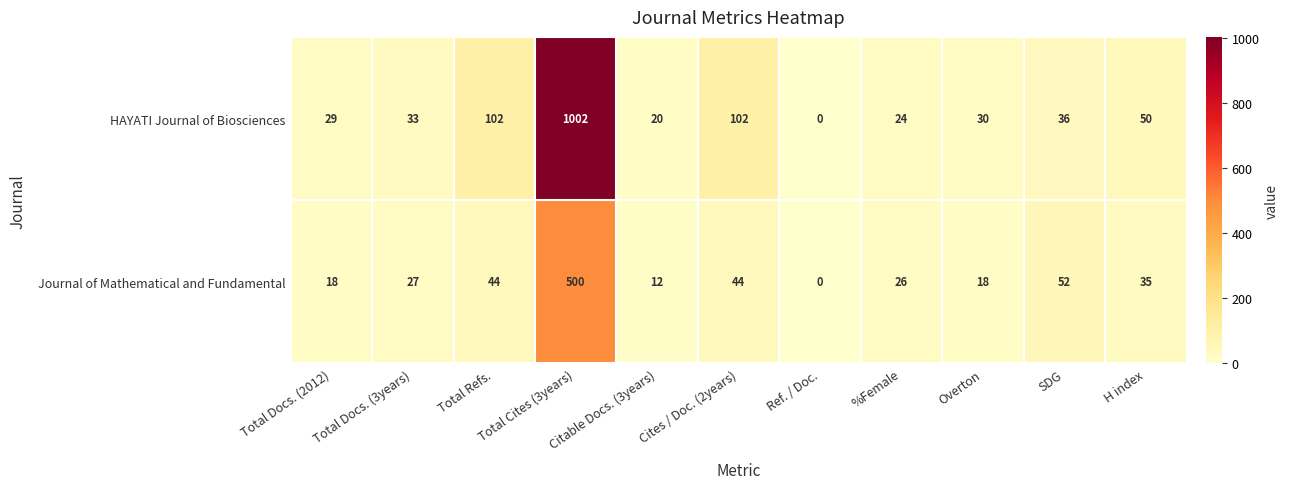

Which series changed the most between Total Docs. (3years) and Overton?

Journal of Mathematical and Fundamental